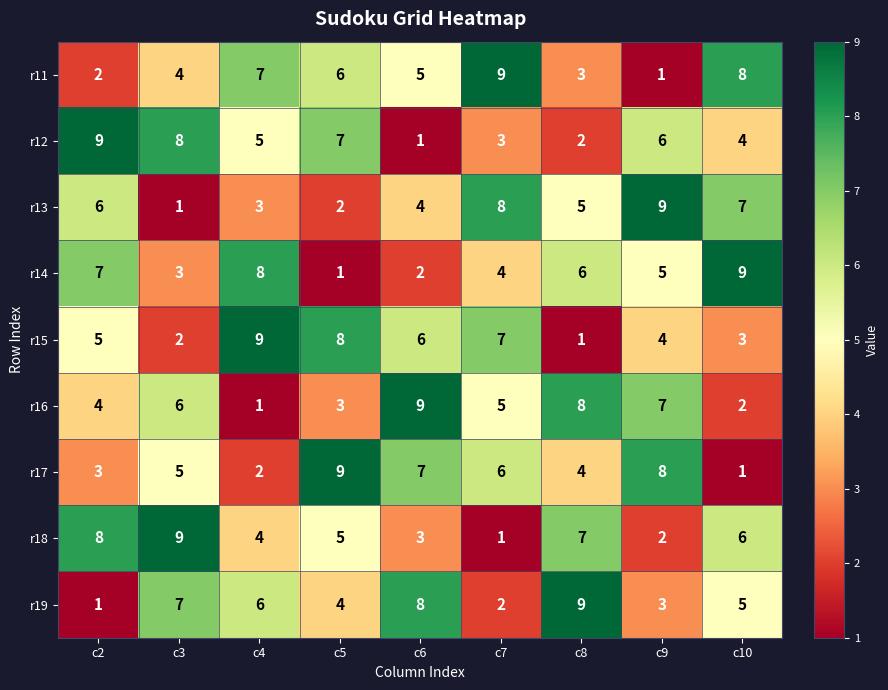

The r11 series shows 7 at c3. True or false?

False